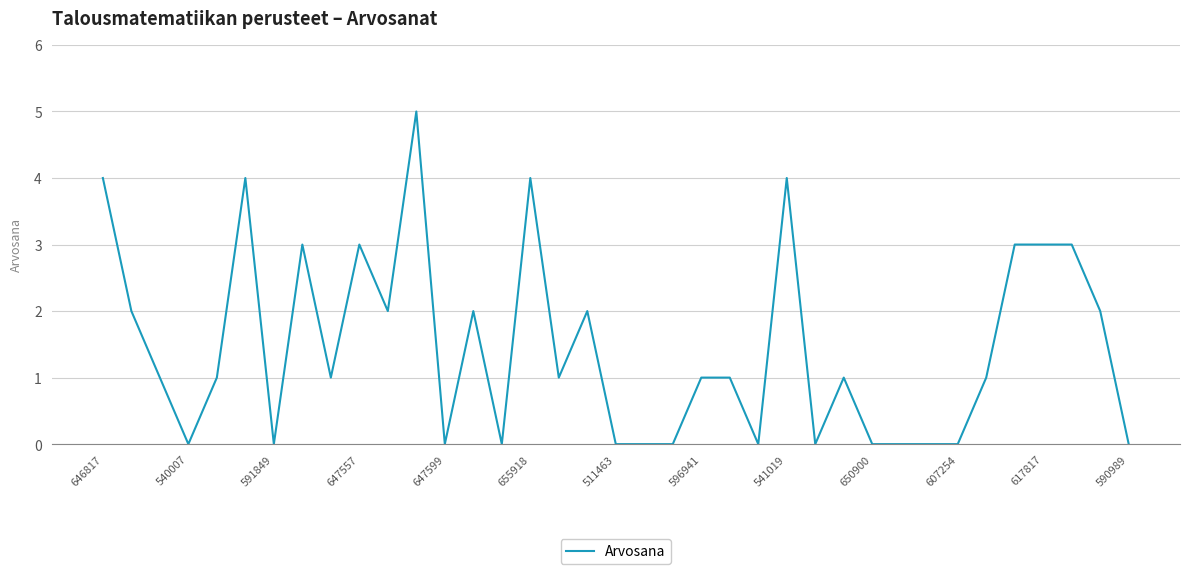

What is the difference between the maximum and minimum values?

5